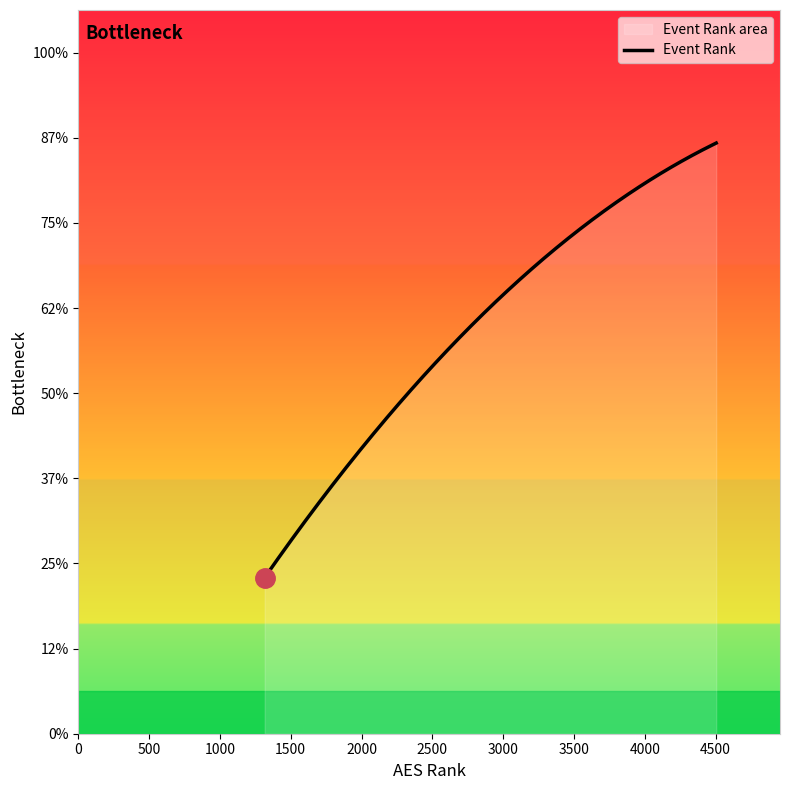

Count the values in the range 2 to 6.

5